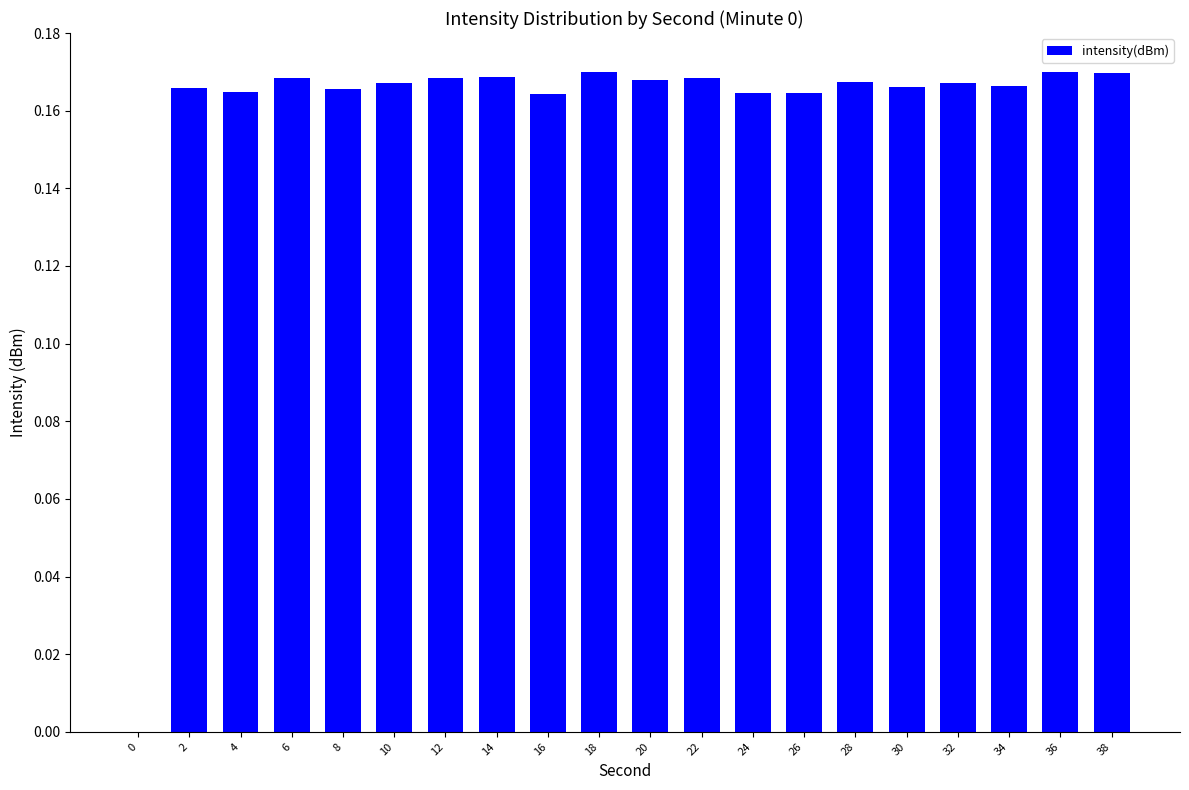

What is the change in value from 0 to 30?

+0.2